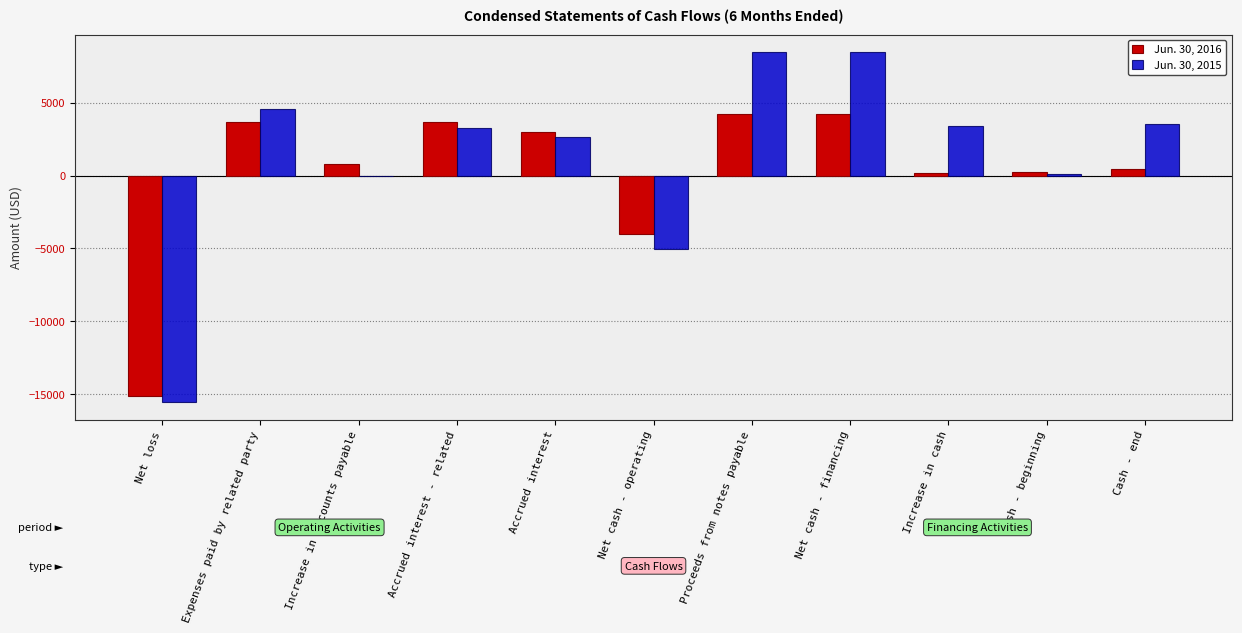

The value of Jun. 30, 2016 at Net loss is -9351. True or false?

False